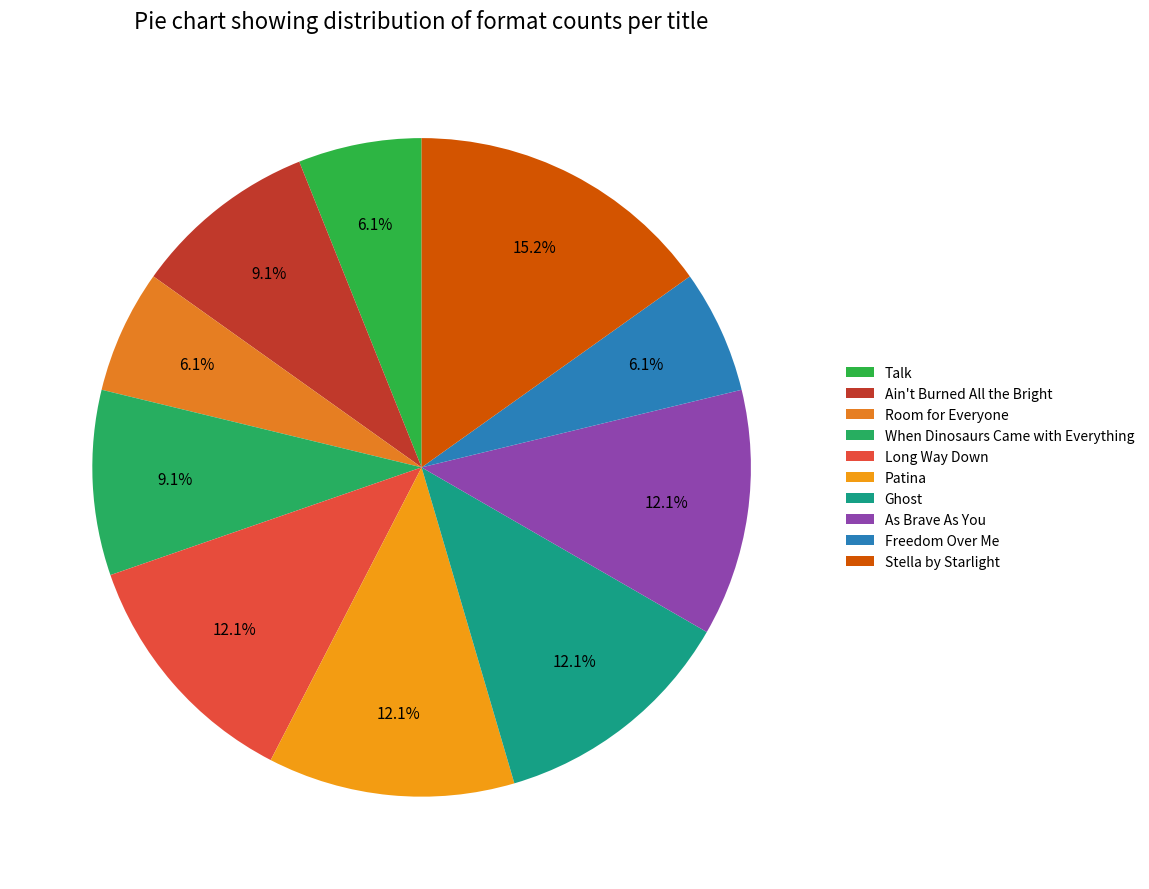

How many segments does this pie chart have?

10